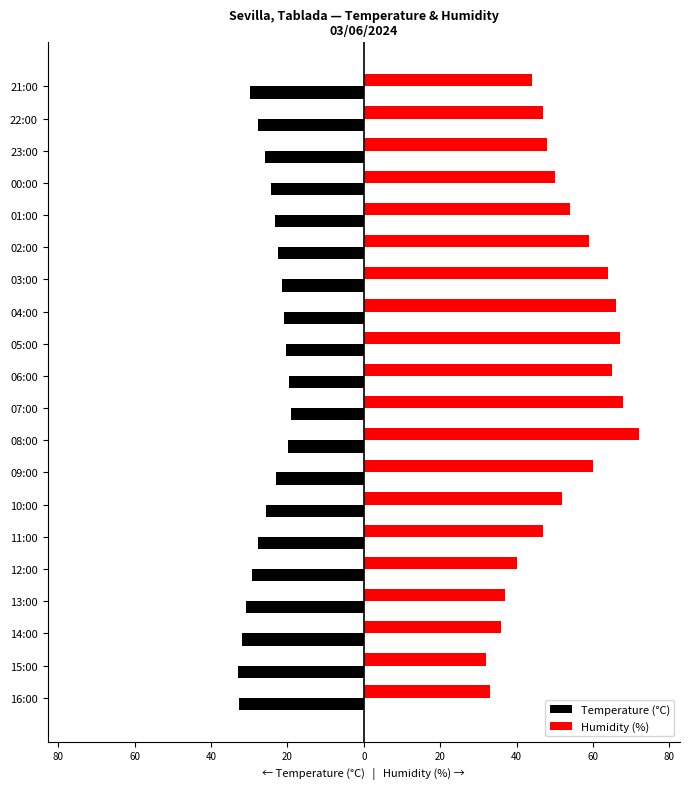

What are all the series names shown in the legend?

Temperature (°C), Humidity (%)